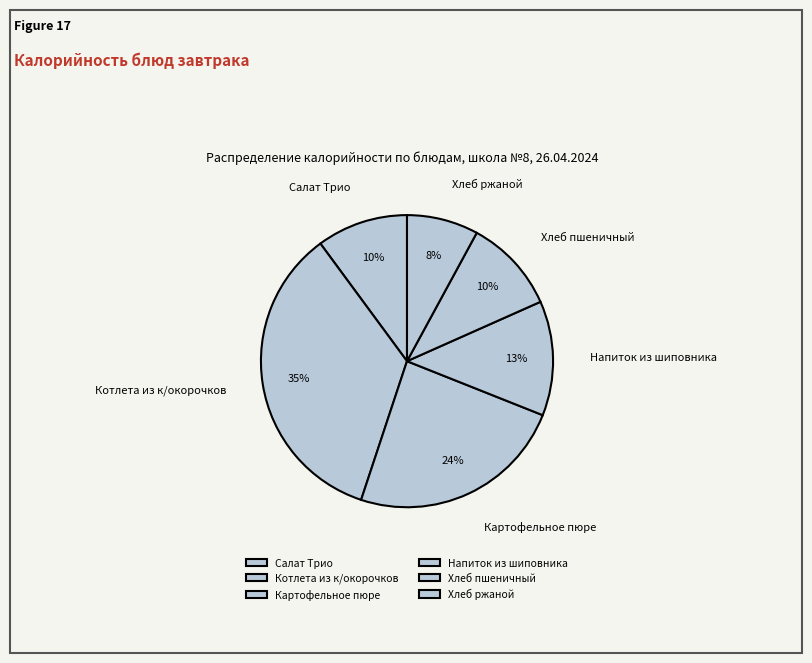

How many segments does this pie chart have?

6